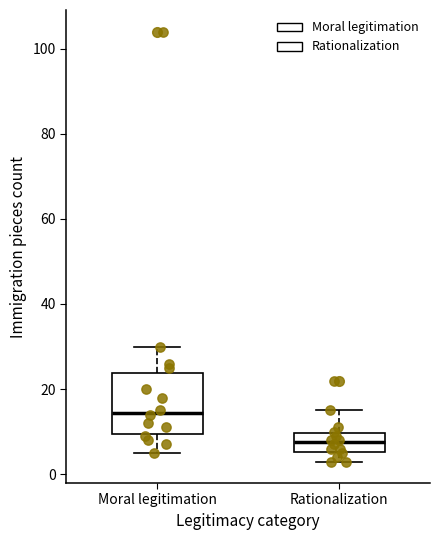

Comparing the boxes themselves (not the whiskers), which one is the tallest?

Moral legitimation